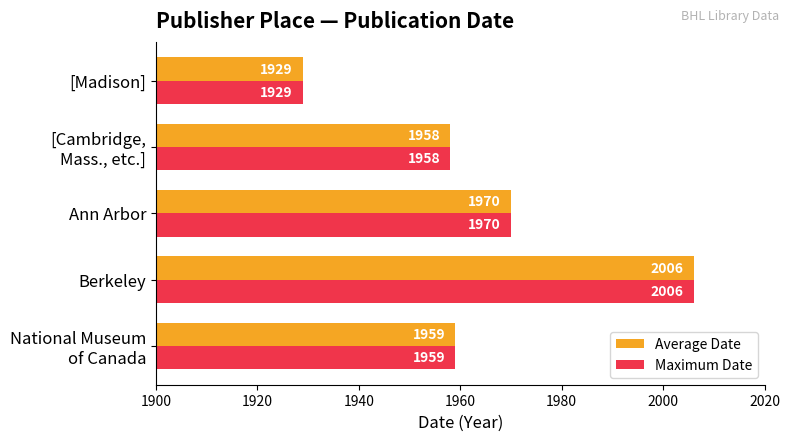

What is the difference between the second highest and minimum values in the Average Date series?

41